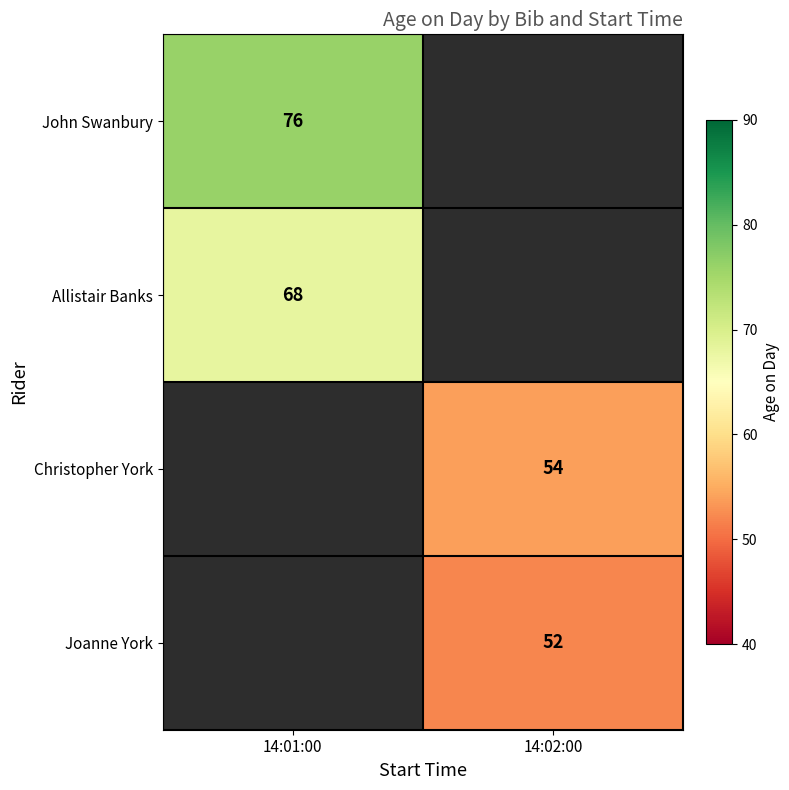

True or false: John Swanbury has a value of 76 at 14:01:00.

True